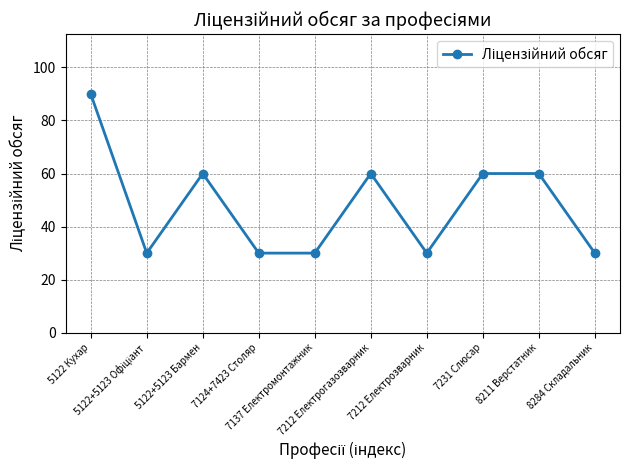

What is the greatest value displayed?

90